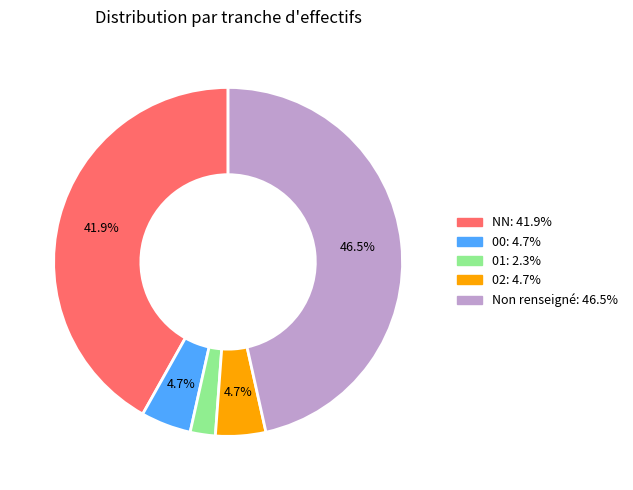

Is there a majority slice in this chart?

No